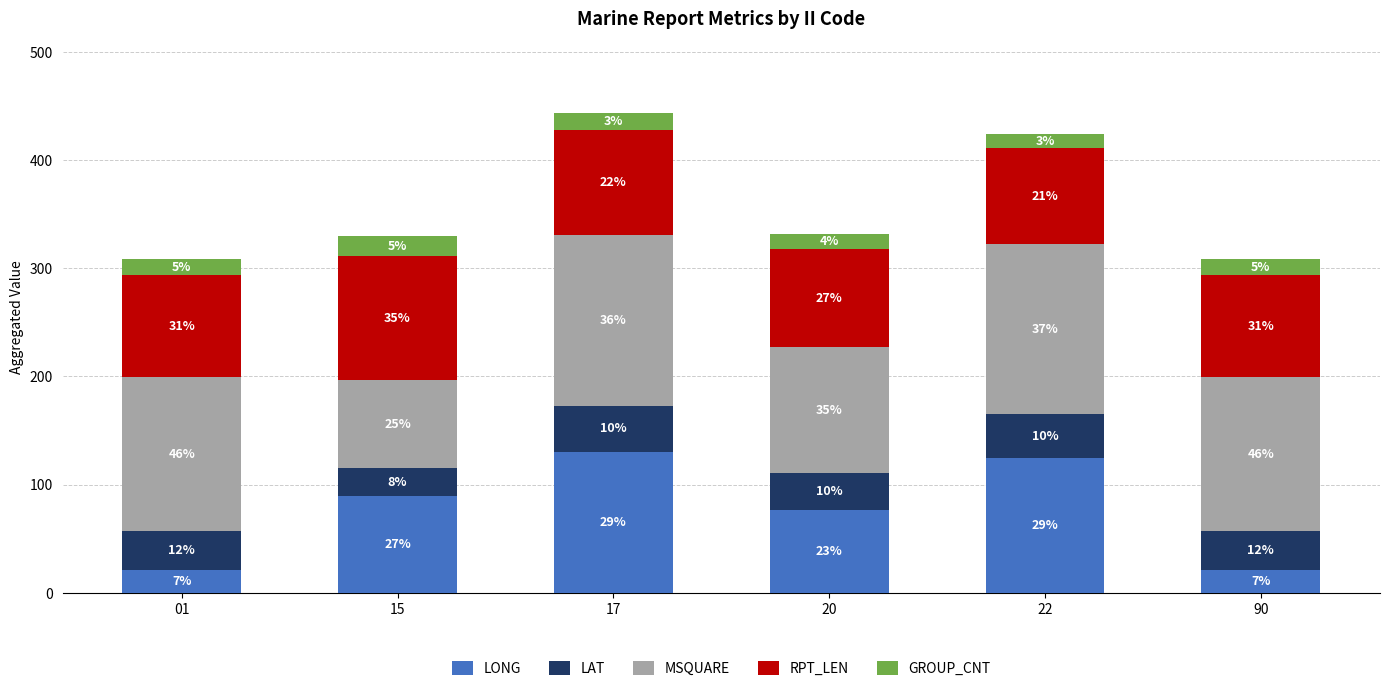

What are all the series names shown in the legend?

LONG, LAT, MSQUARE, RPT_LEN, GROUP_CNT